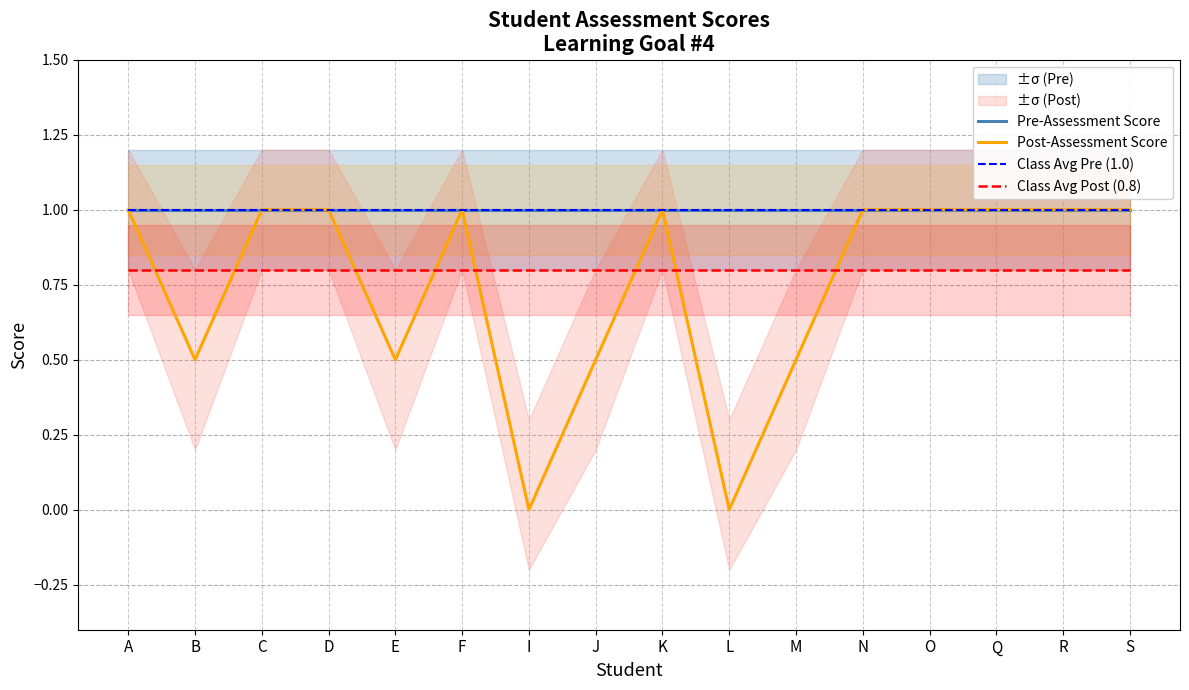

The Pre-Assessment Score series shows 1.6 at J. True or false?

False